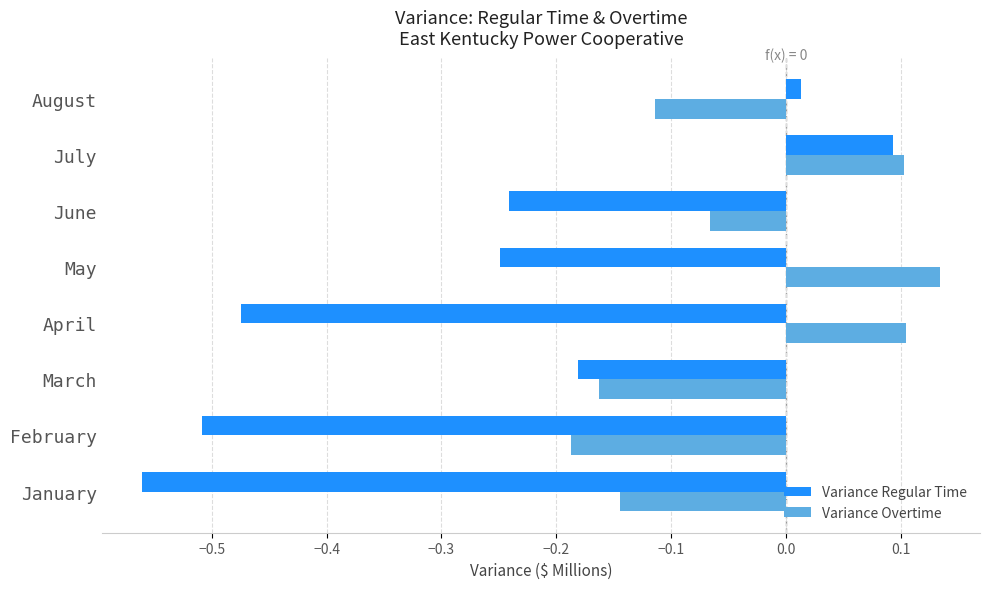

Which series has the largest range (max minus min)?

Variance Regular Time